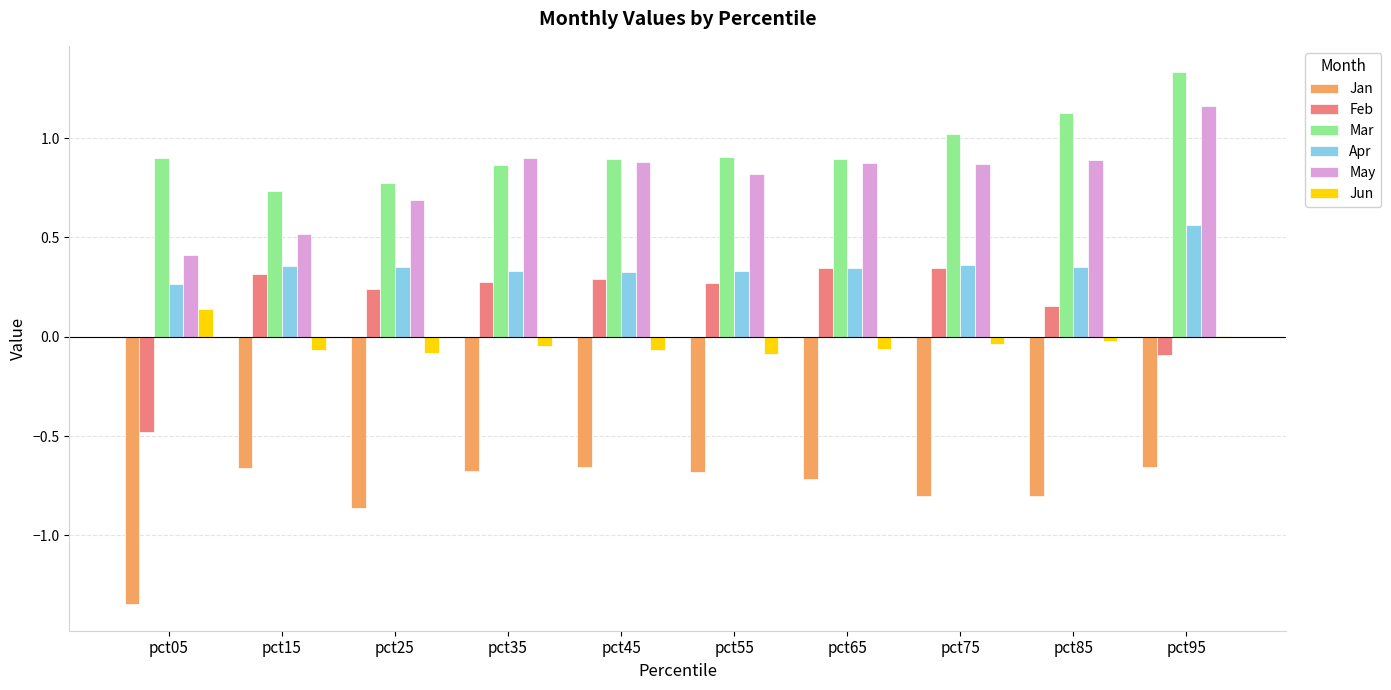

At which category does the chart reach its peak across all series?

pct95